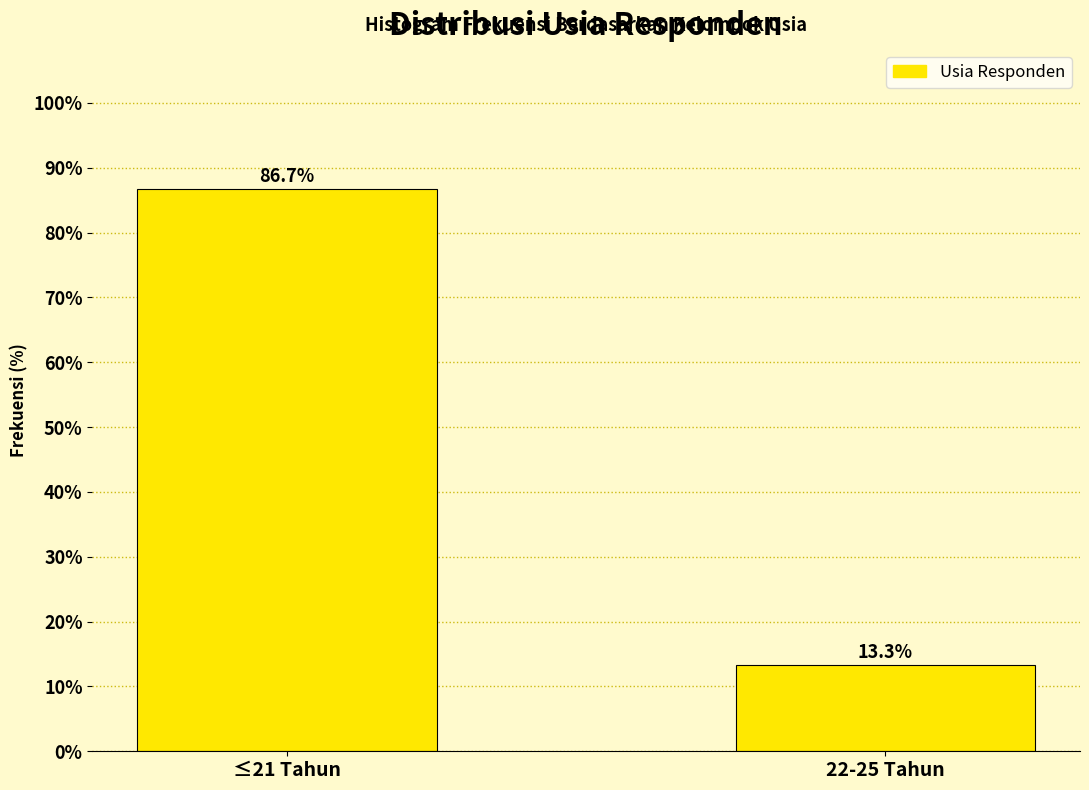

Reading left to right, list all the values displayed in this chart.

≤21 Tahun=86.7	22-25 Tahun=13.3